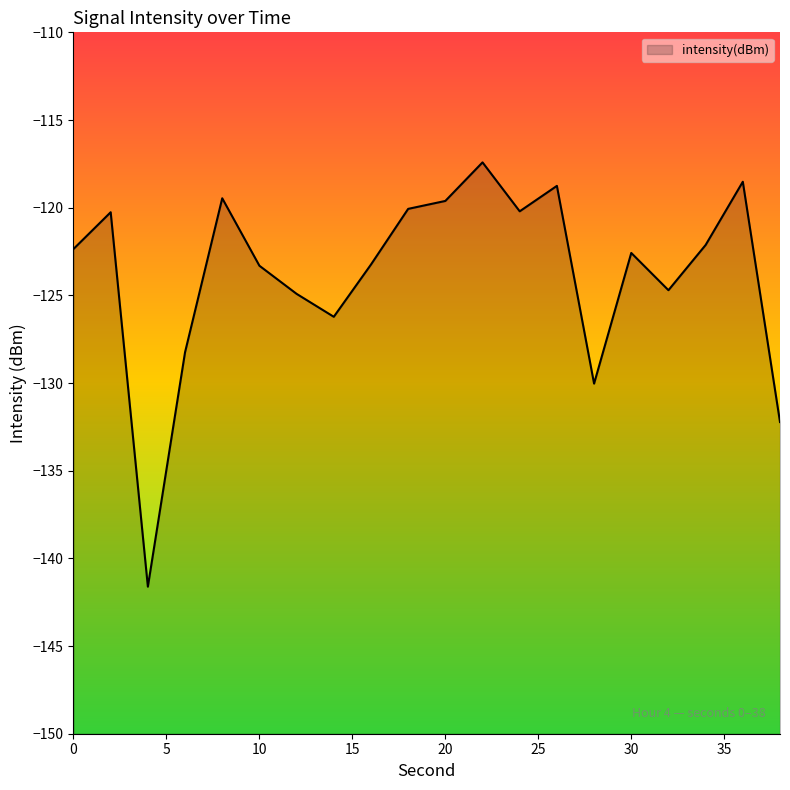

How many values exceed -122?

8